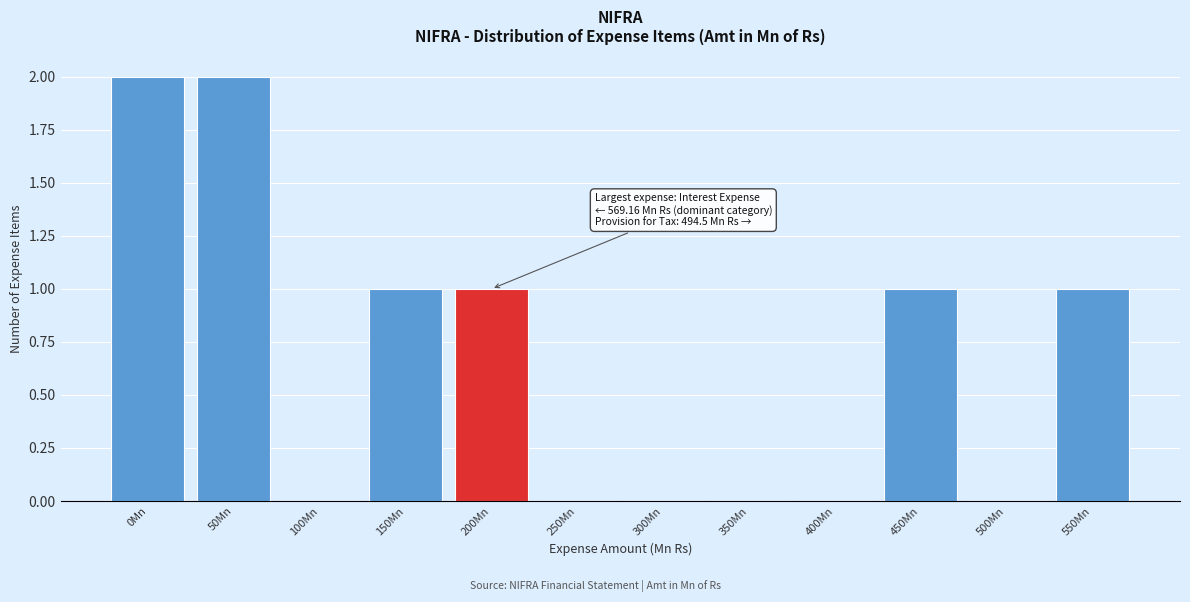

Reading left to right, list all the values displayed in this chart.

0Mn=2	50Mn=2	100Mn=0	150Mn=1	200Mn=1	250Mn=0	300Mn=0	350Mn=0	400Mn=0	450Mn=1	500Mn=0	550Mn=1